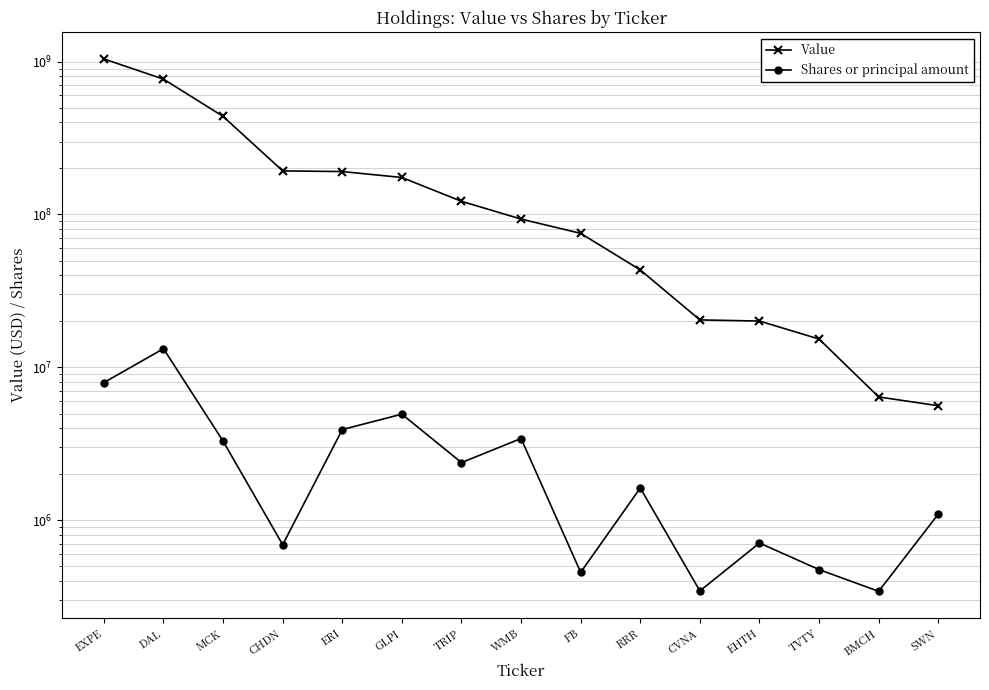

What is the sum of all Value values?

3204078000